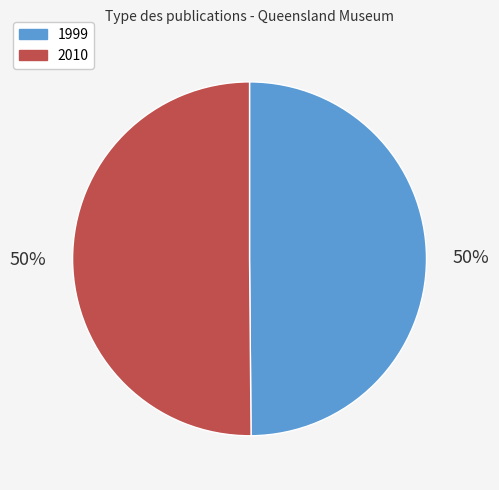

True or false: 2010 accounts for 60% of the total.

False